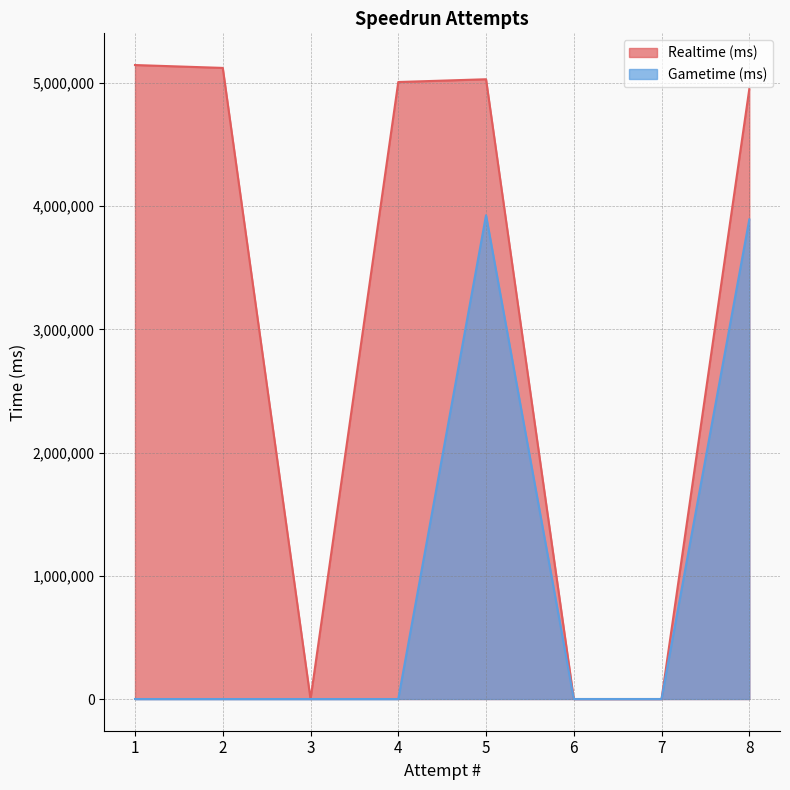

Where is Gametime (ms) nearest to the value 1963480?

8